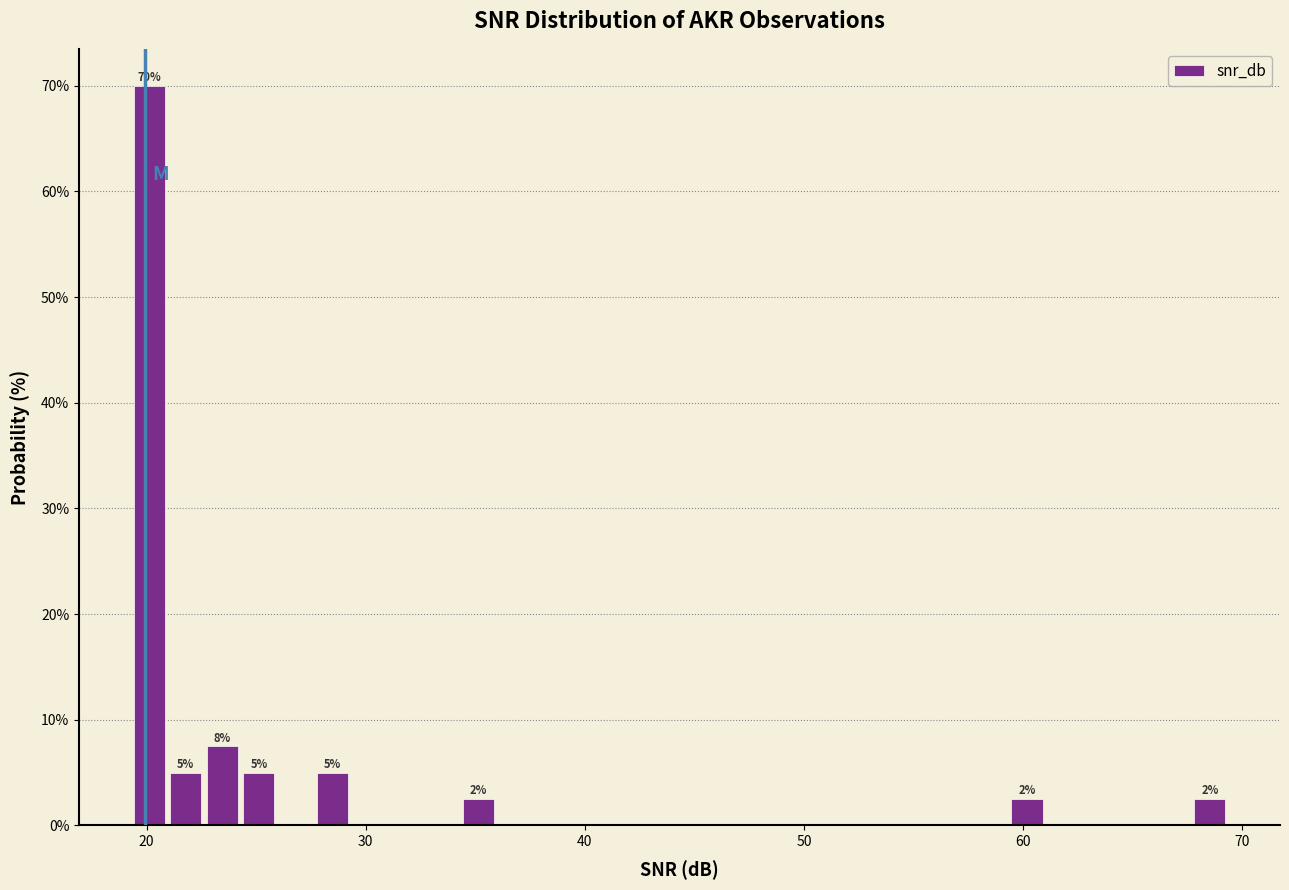

Read against the x-axis, roughly where is the centre of the tallest bar?

20